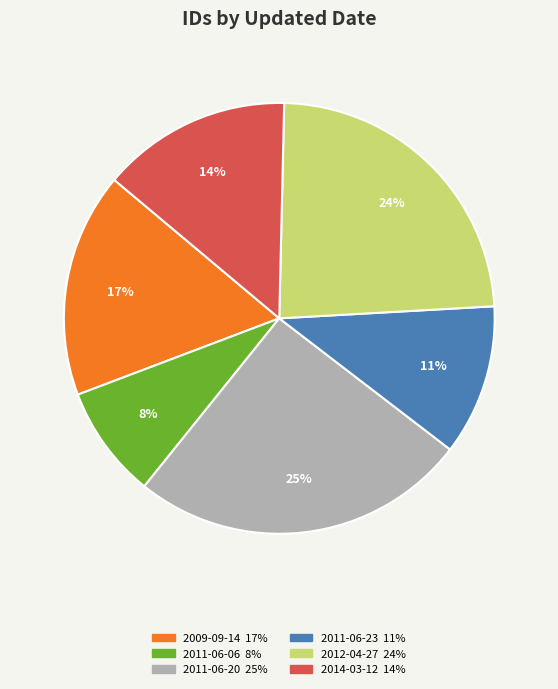

Is there any slice that represents more than half of the pie?

No